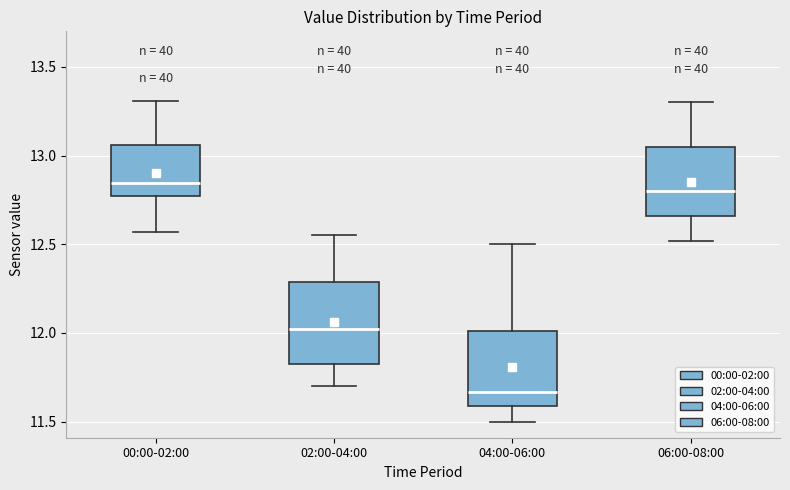

Reading left to right, read every box against the y-axis: the position of its median line, the range the box covers, and the ends of its whiskers. The values are not printed on the chart, so give them approximately, as read against the axis.

00:00-02:00: median 12.85, box 12.75 to 13.05, whiskers 12.55 to 13.30
02:00-04:00: median 12.00, box 11.85 to 12.30, whiskers 11.70 to 12.55
04:00-06:00: median 11.65, box 11.60 to 12.00, whiskers 11.50 to 12.50
06:00-08:00: median 12.80, box 12.65 to 13.05, whiskers 12.50 to 13.30